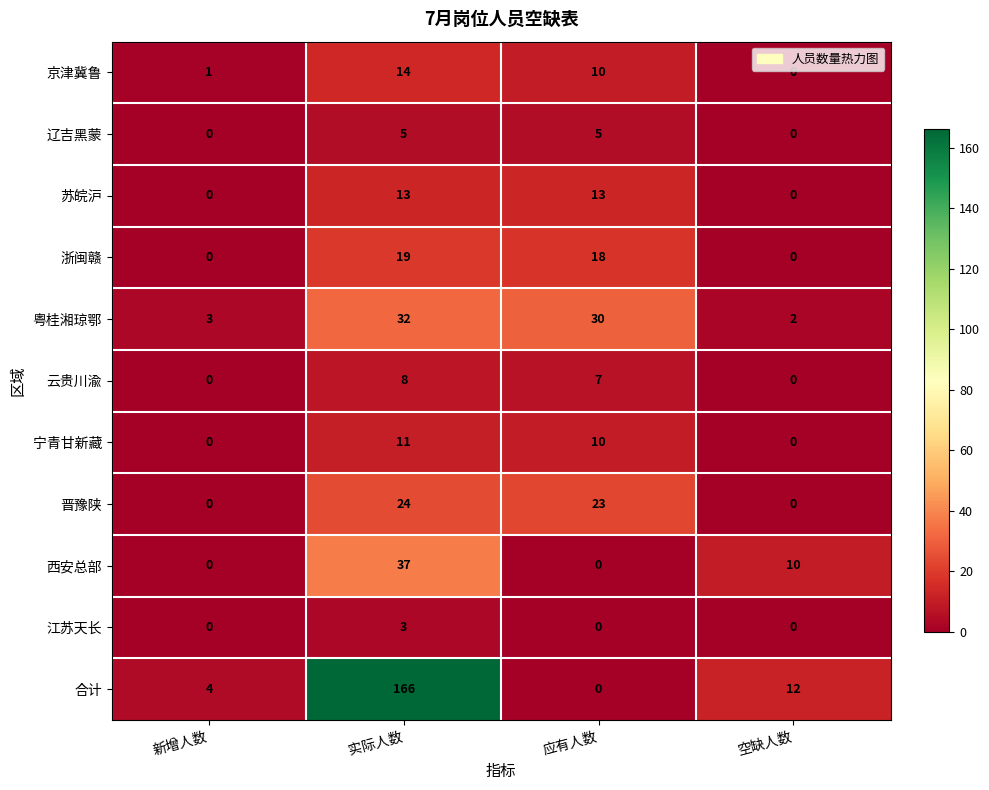

What is the sum of all 江苏天长 values?

3